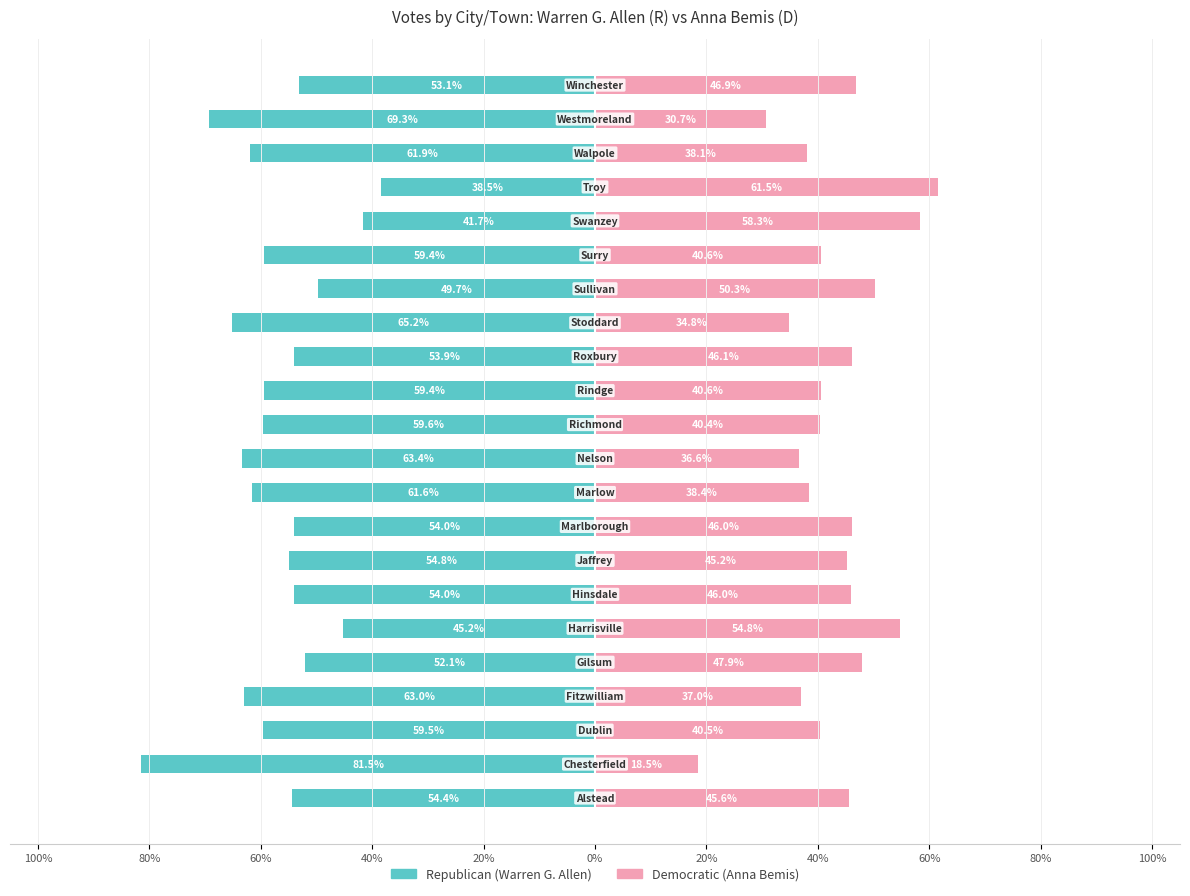

Reading left to right, list all the values displayed in this chart.

Republican: -54.4	-81.5	-59.5	-63.0	-52.1	-45.2	-54.0	-54.8	-54.0	-61.6	-63.4	-59.6	-59.4	-53.9	-65.2	-49.7	-59.4	-41.7	-38.5	-61.9	-69.3	-53.1
Democratic: 45.6	18.5	40.5	37.0	47.9	54.8	46.0	45.2	46.0	38.4	36.6	40.4	40.6	46.1	34.8	50.3	40.6	58.3	61.5	38.1	30.7	46.9